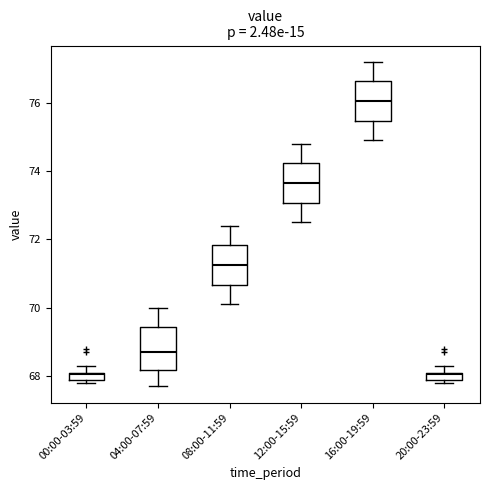

Where does the lower whisker of the box for 04:00-07:59 end on the y-axis? The values are not printed on the chart, so give them approximately, as read against the axis.

67.8